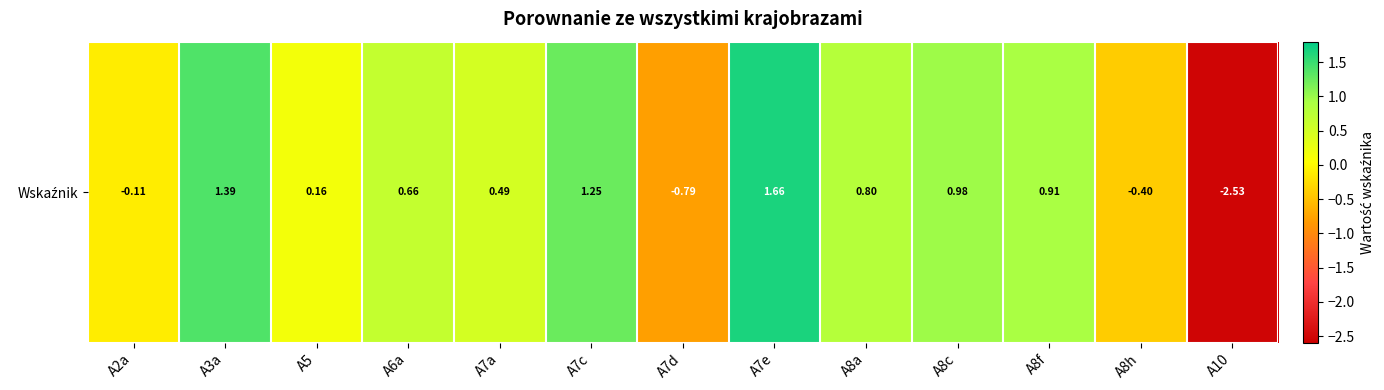

Reading left to right, extract all data points from this chart.

-0.1	1.4	0.2	0.7	0.5	1.2	-0.8	1.7	0.8	1.0	0.9	-0.4	-2.5